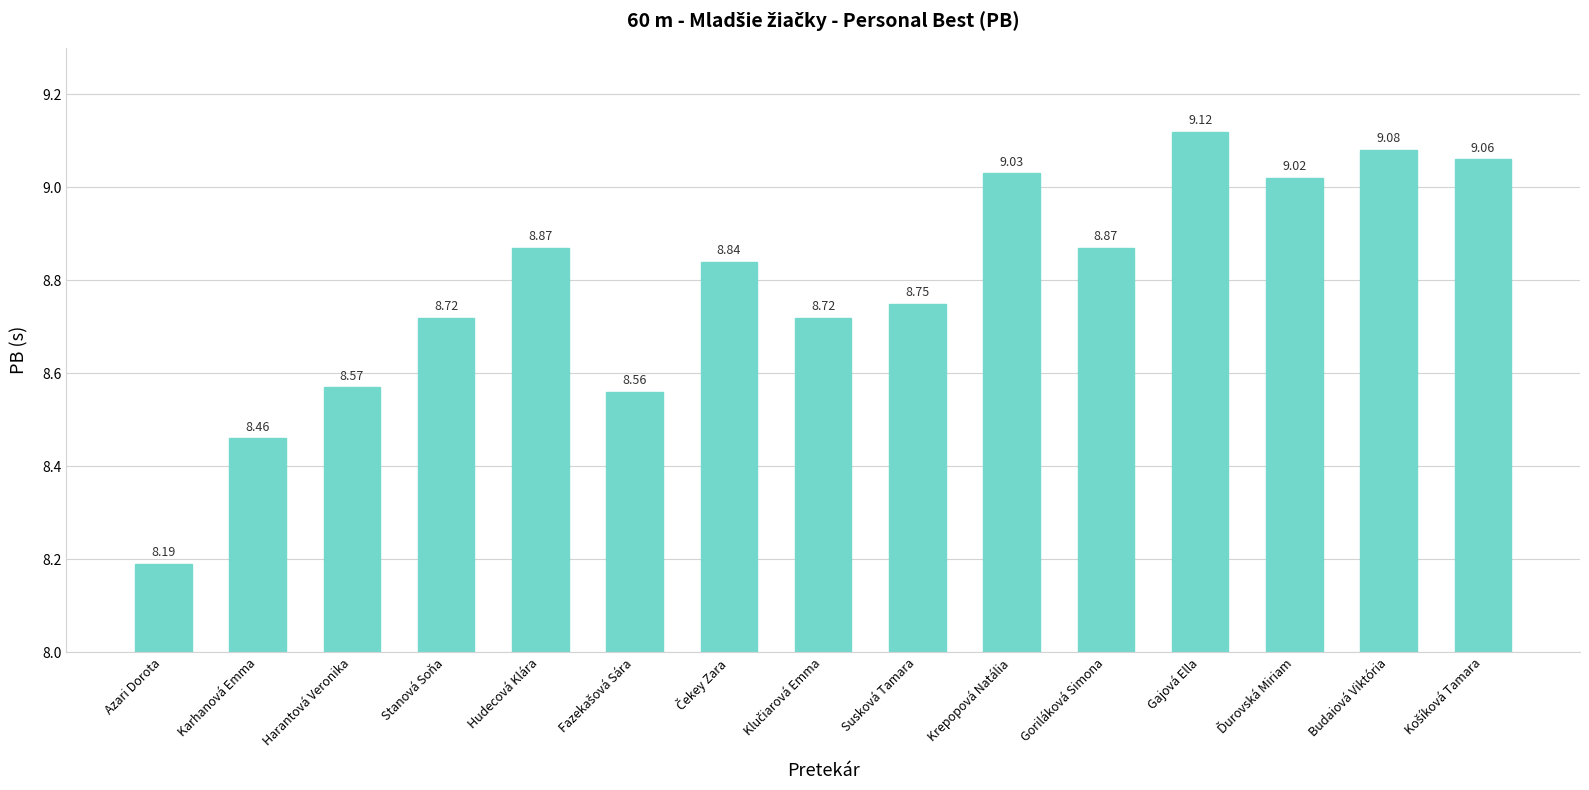

Approximately how many times larger is the value at Susková Tamara compared to Gajová Ella?

1.0